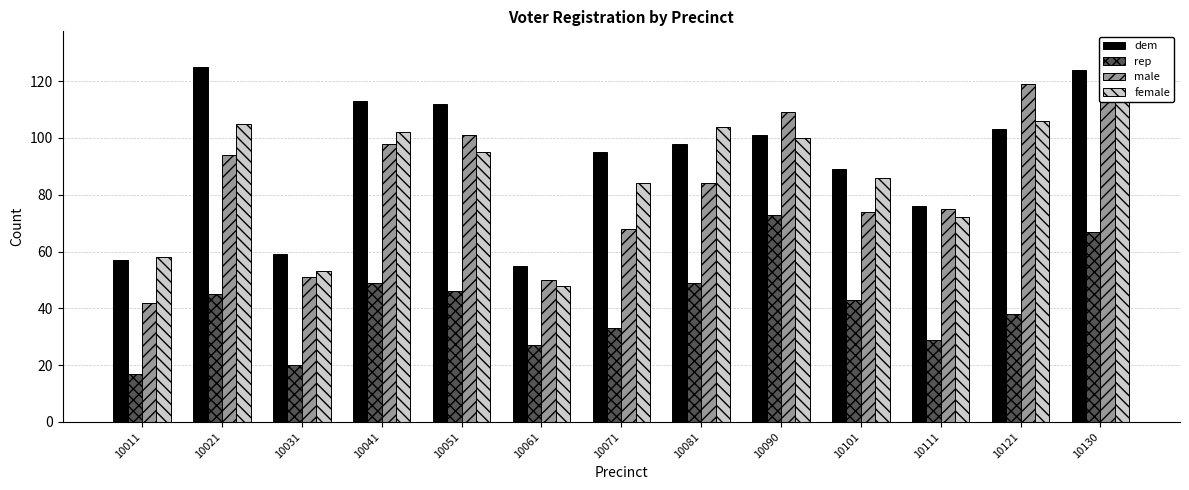

Rank the series at 10081 from lowest to highest value.

rep, male, dem, female